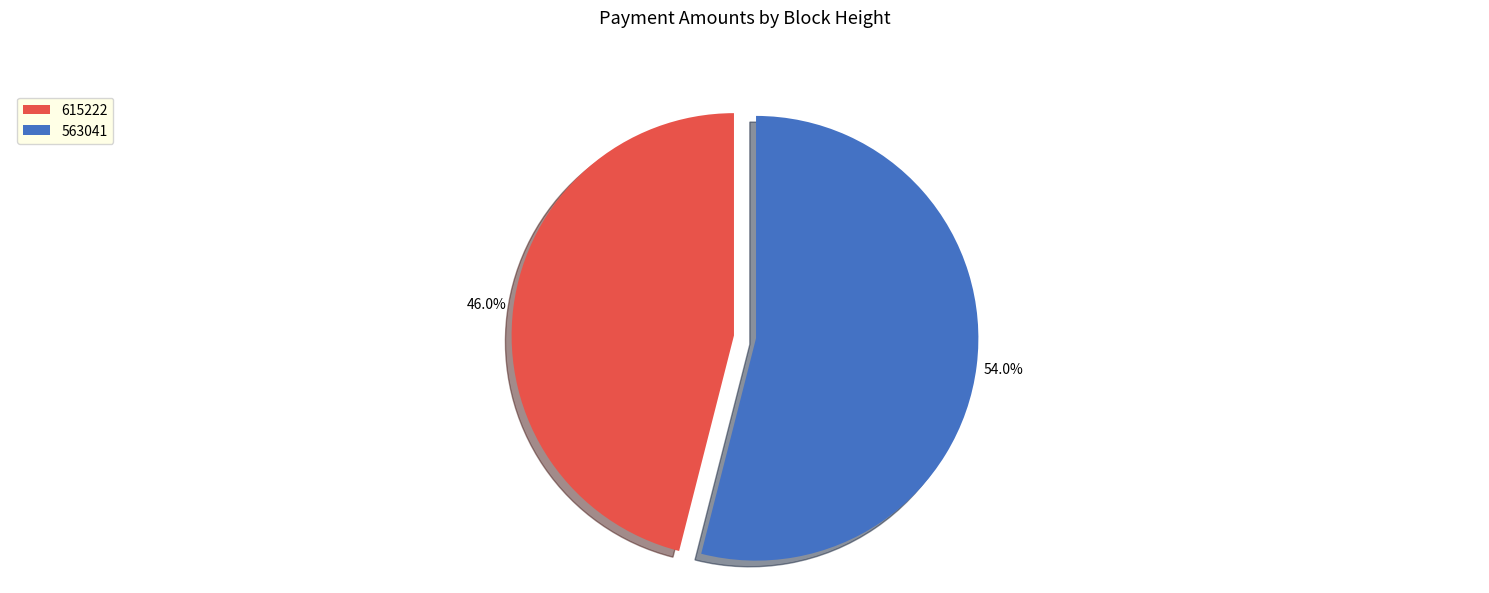

How many slices are in this pie chart?

2